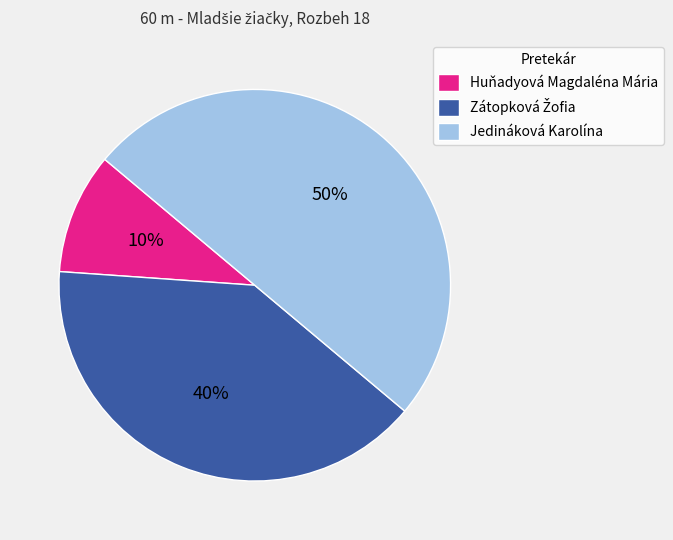

To the nearest percent, what is the average slice percentage?

33%